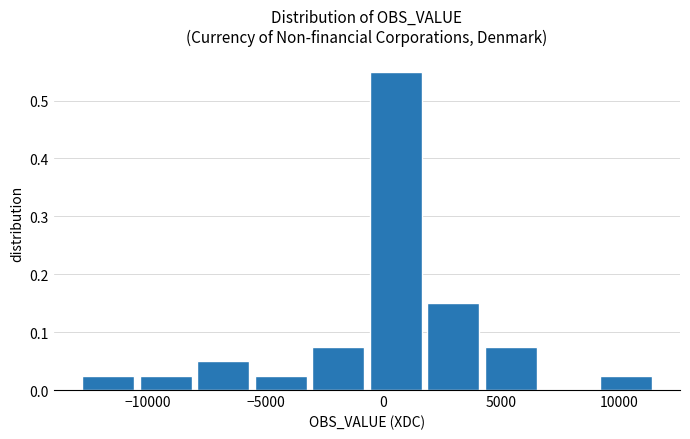

Reading left to right, list every bar in this chart as the range it spans on the x-axis followed by its height. Neither the bar edges nor the heights are printed on the chart, so give them approximately, as read against the axes.

-13000 to -10500: 0.03
-10500 to -8000: 0.03
-8000 to -5500: 0.05
-5500 to -3000: 0.03
-3000 to -500: 0.08
-500 to 2000: 0.55
2000 to 4500: 0.15
4500 to 6500: 0.08
6500 to 9000: 0
9000 to 11500: 0.03